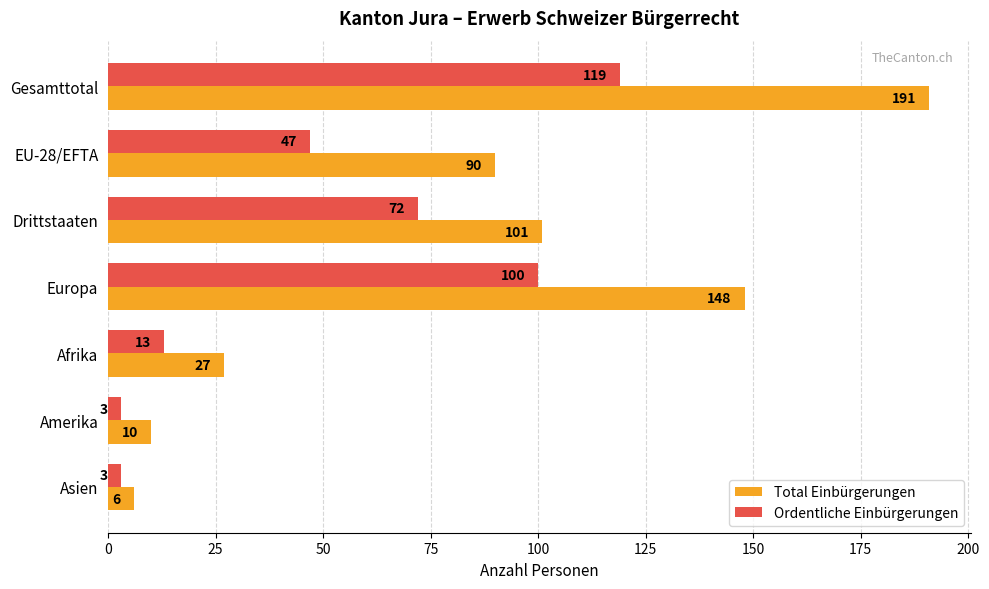

The Ordentliche Einbürgerungen series shows 23 at Drittstaaten. True or false?

False